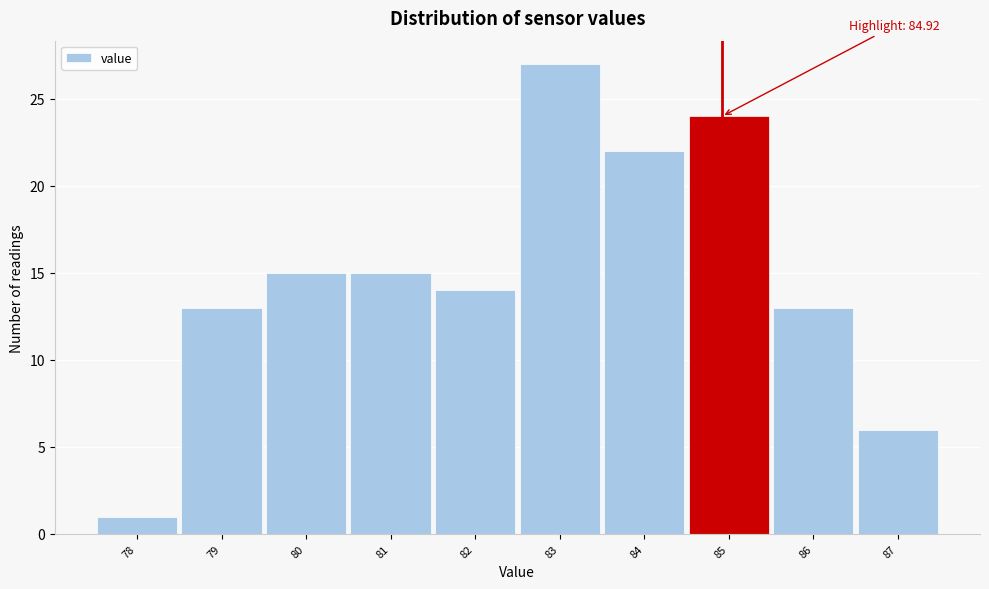

Which range on the x-axis has the tallest bar?

82.5 to 83.5